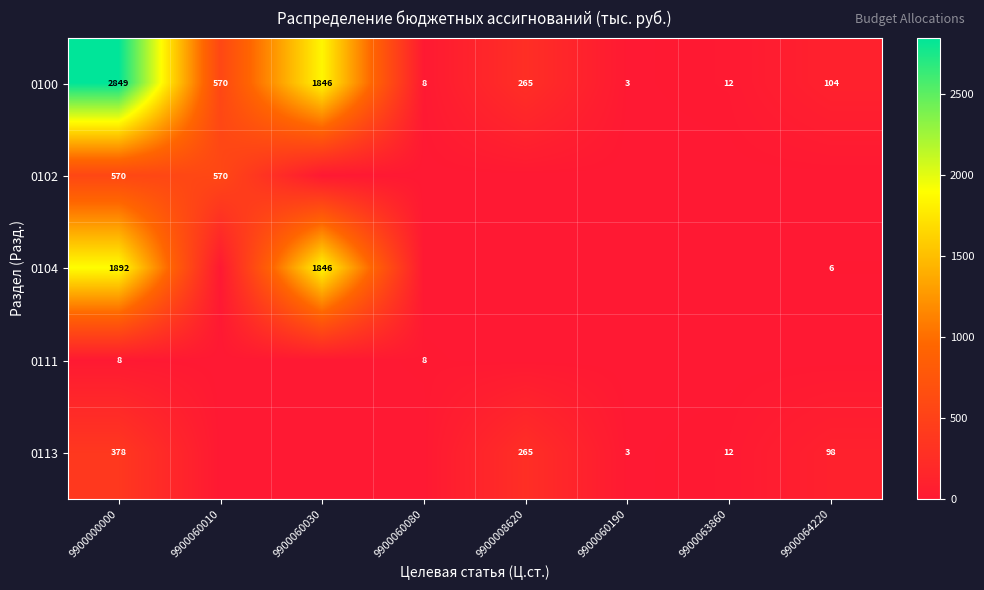

At how many categories does at least one series exceed 962?

2